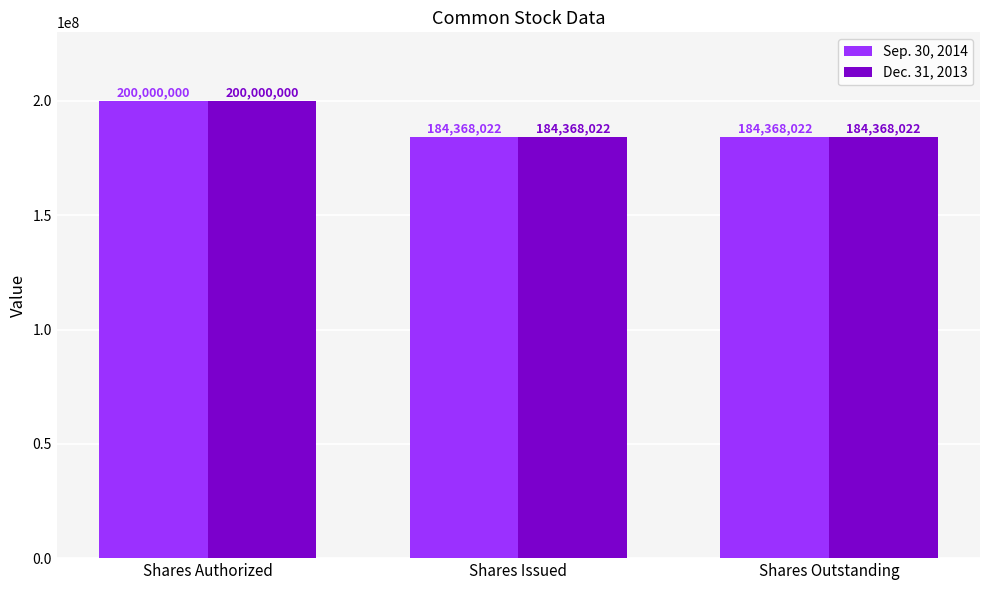

What are all the series names shown in the legend?

Sep. 30, 2014, Dec. 31, 2013